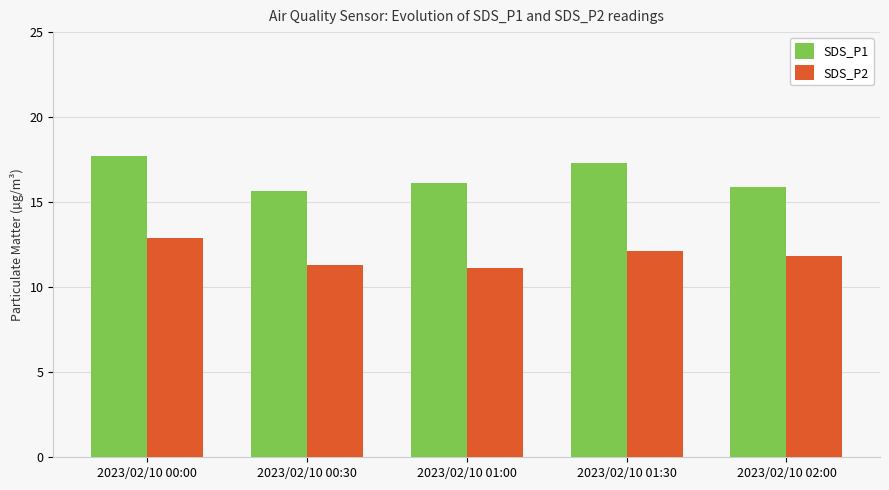

The value of SDS_P1 at 2023/02/10 02:00 is 15.9. True or false?

True